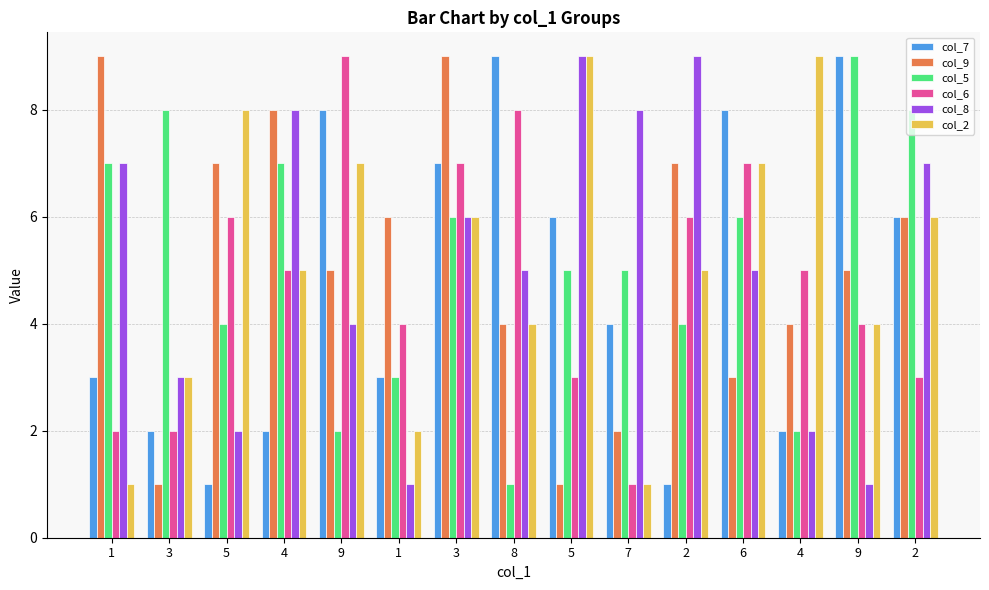

What are all the series names shown in the legend?

col_7, col_9, col_5, col_6, col_8, col_2